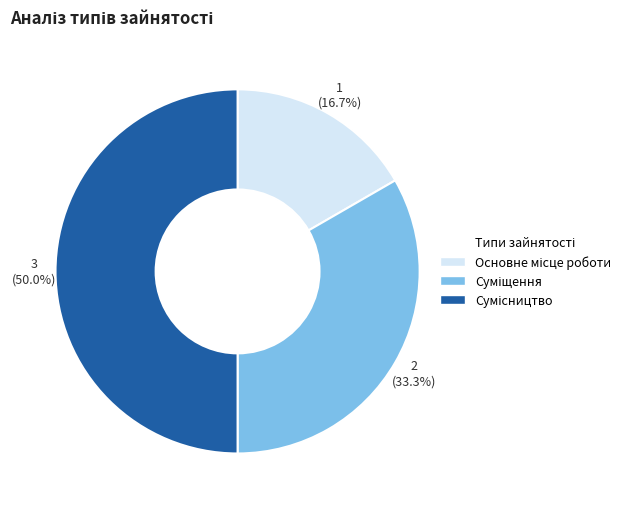

How many slices are in this pie chart?

3